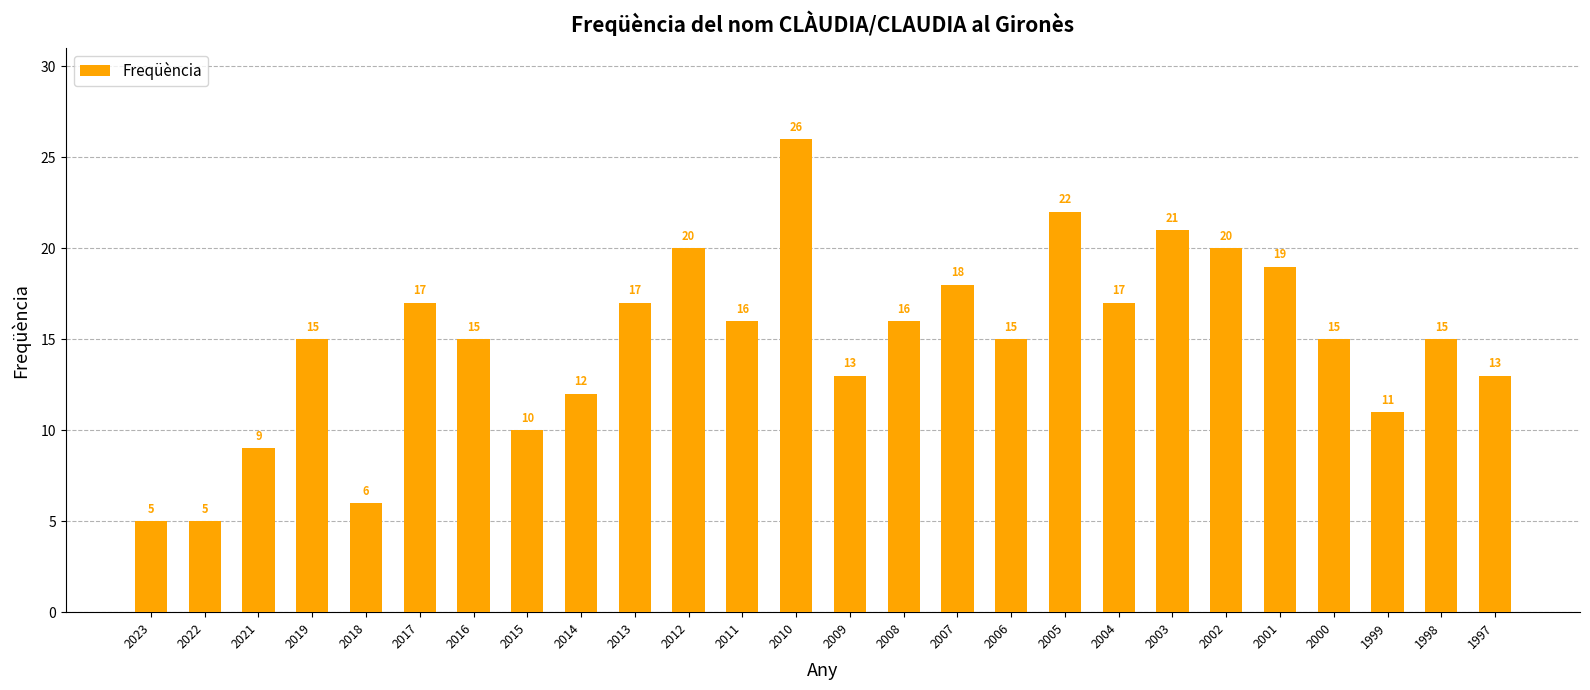

Between 1997 and 2022, which is larger?

1997